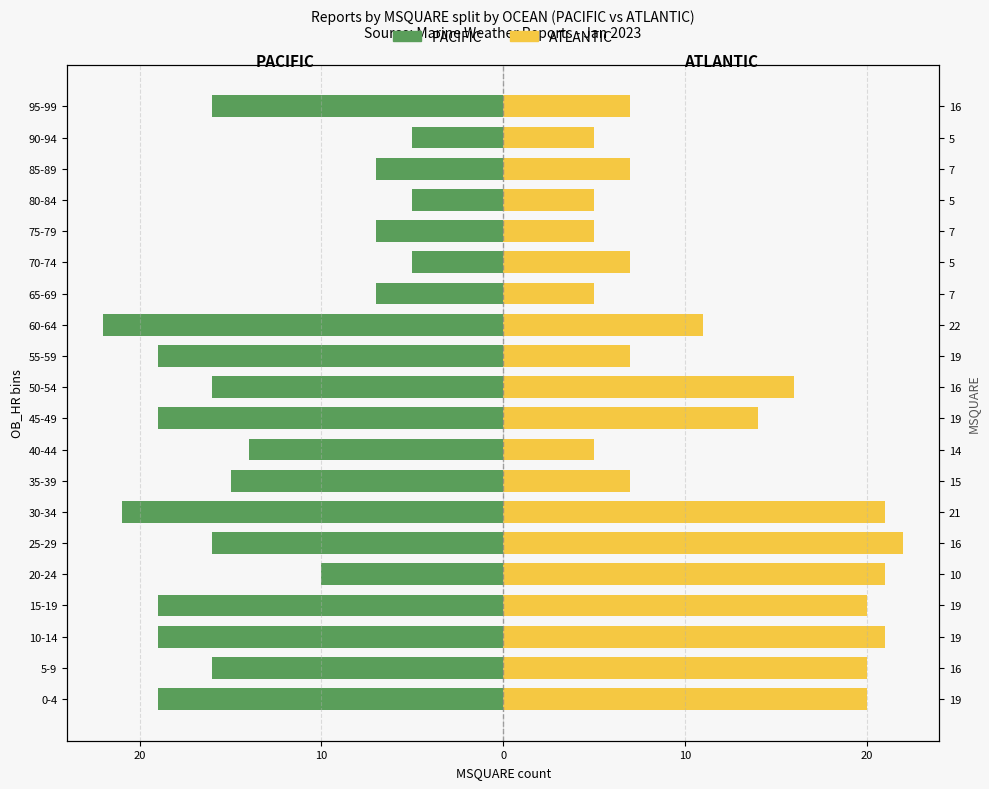

The ATLANTIC series shows 20 at 5-9. True or false?

True